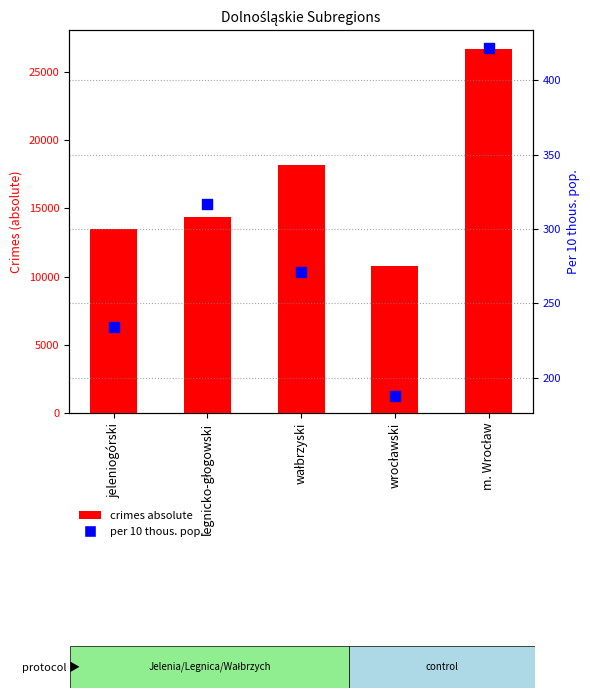

At how many categories does at least one series exceed 13655?

3